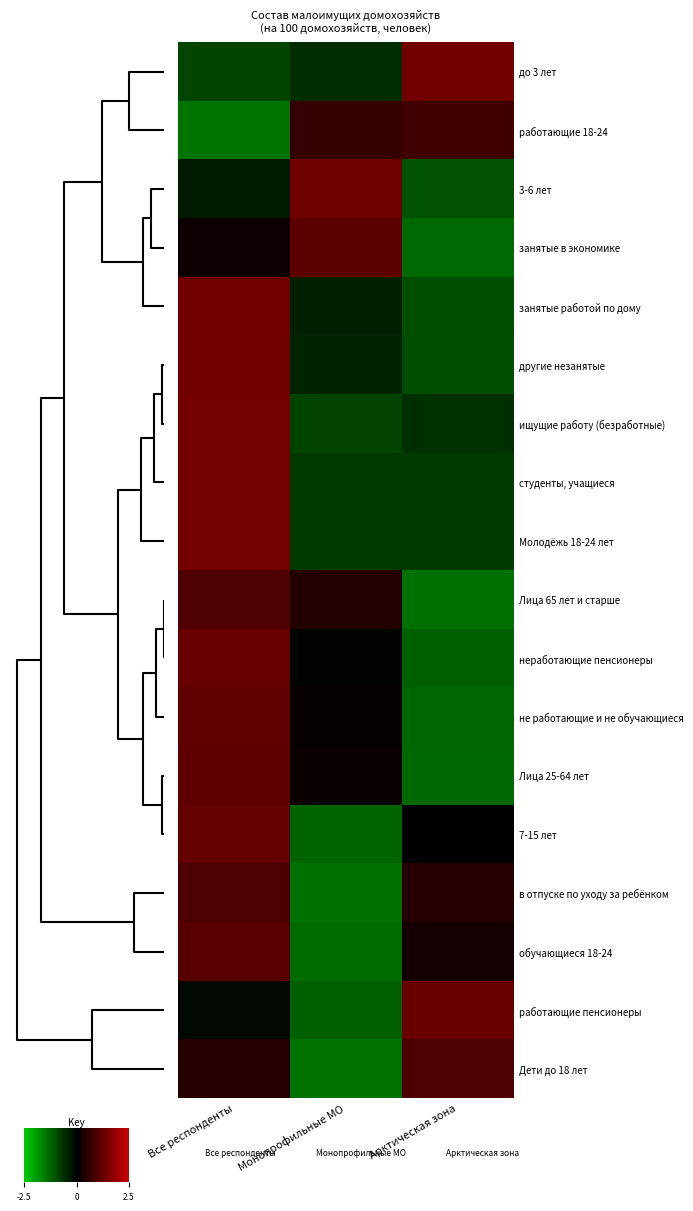

How many positive values does the Молодёжь 18-24 лет series have?

1